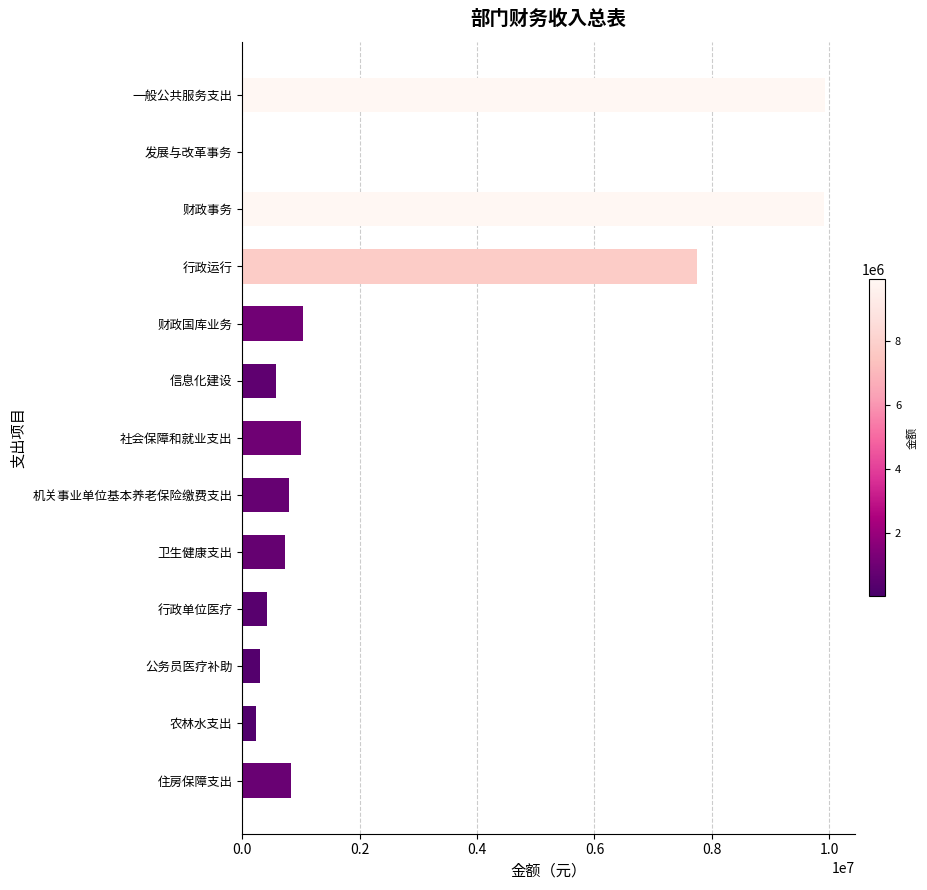

What is the sum of all values?

33531510